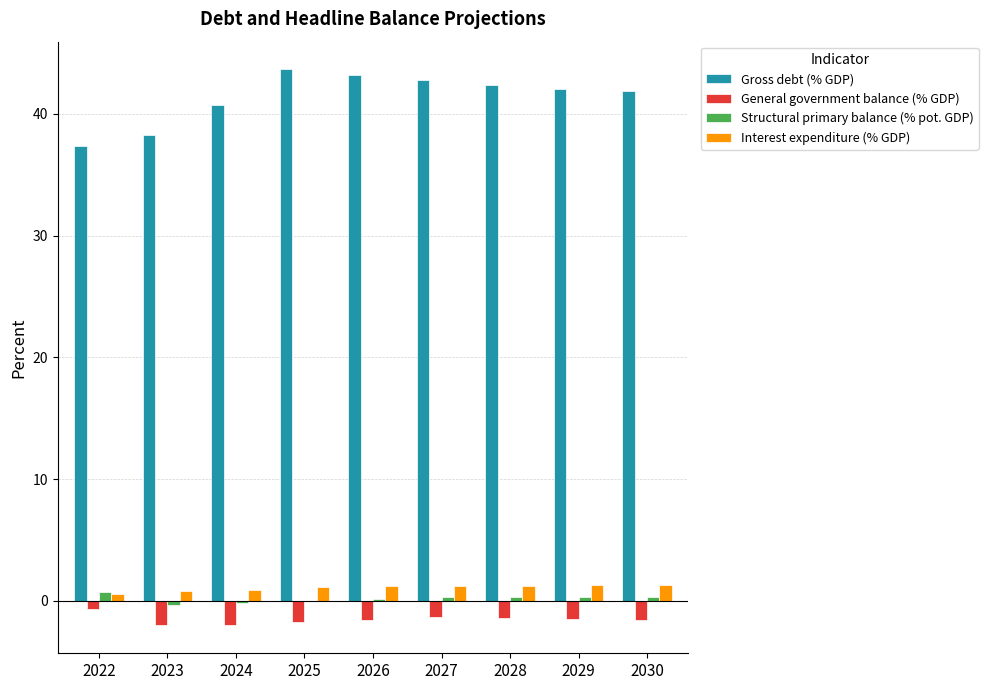

Are the bars horizontal?

No